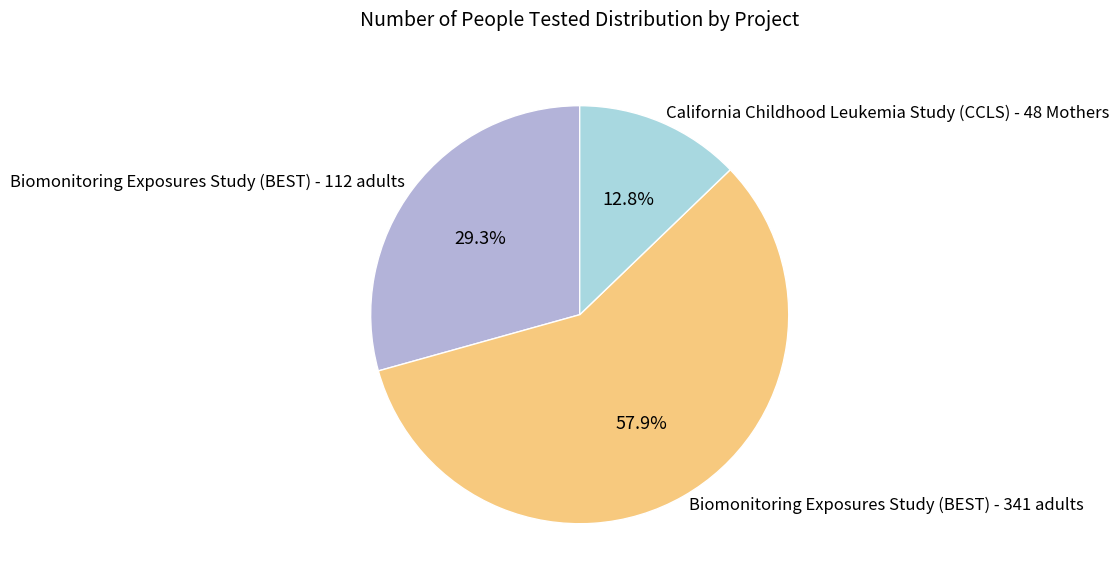

Does any single category account for the majority?

Yes